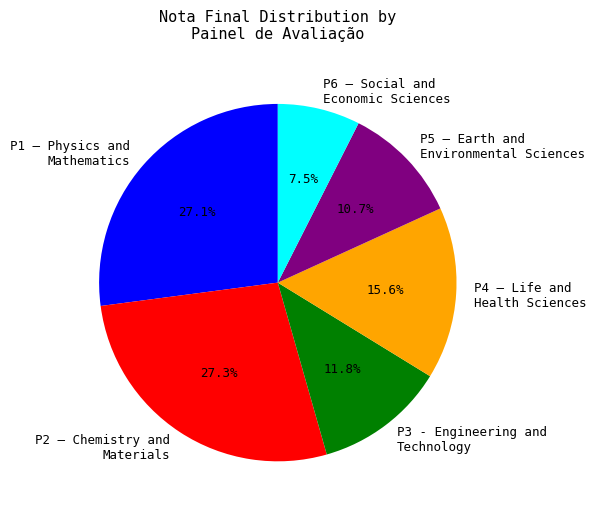

What is the ratio of the value at P5 – Earth and Environmental Sciences to the value at P2 – Chemistry and Materials?

0.4